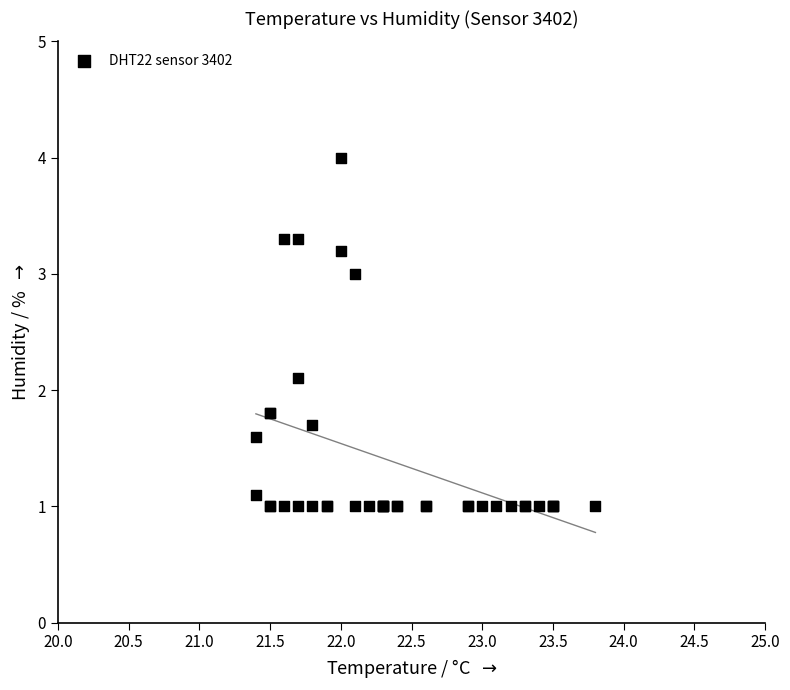

What Y value in the scatter plot is closest to 2?

2.1